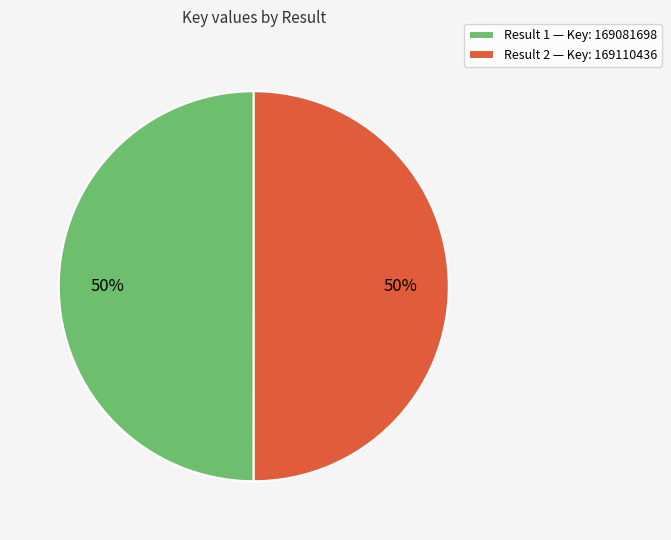

How many segments does this pie chart have?

2